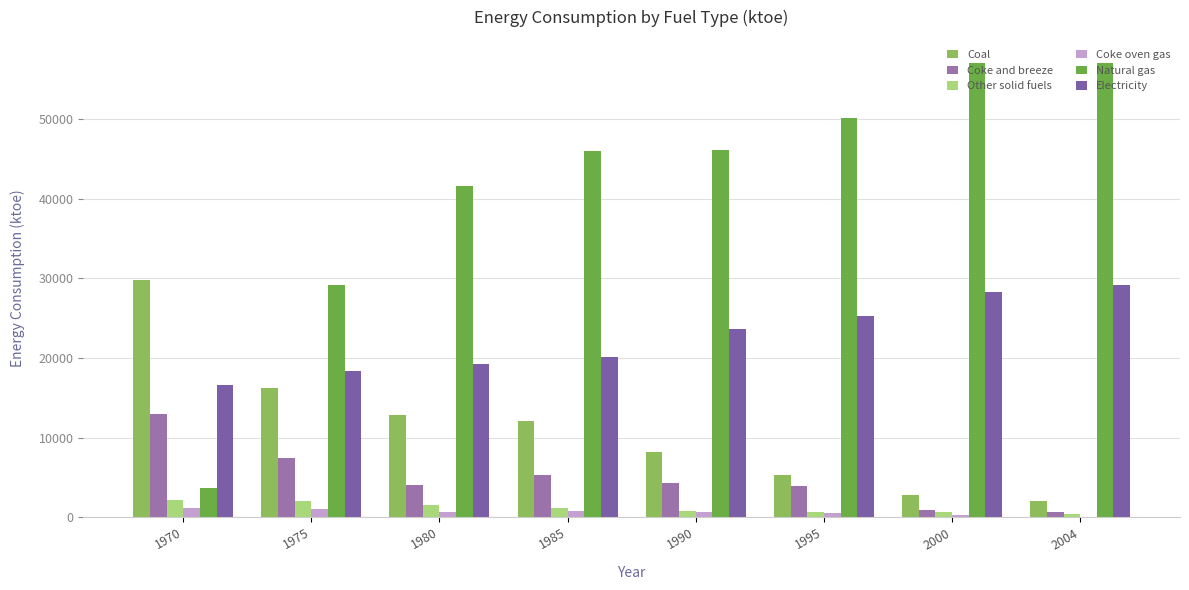

Does the chart contain stacked bars?

No